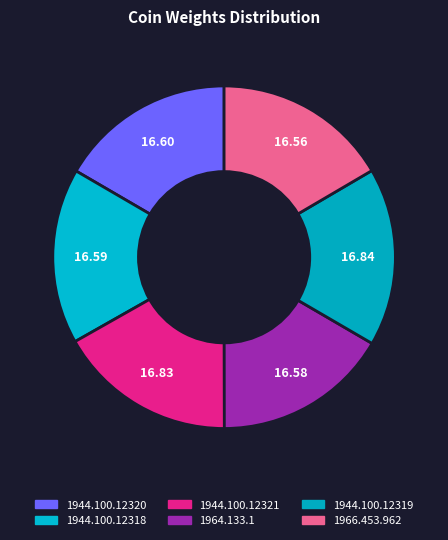

Which category has the biggest portion of the pie?

1944.100.12319